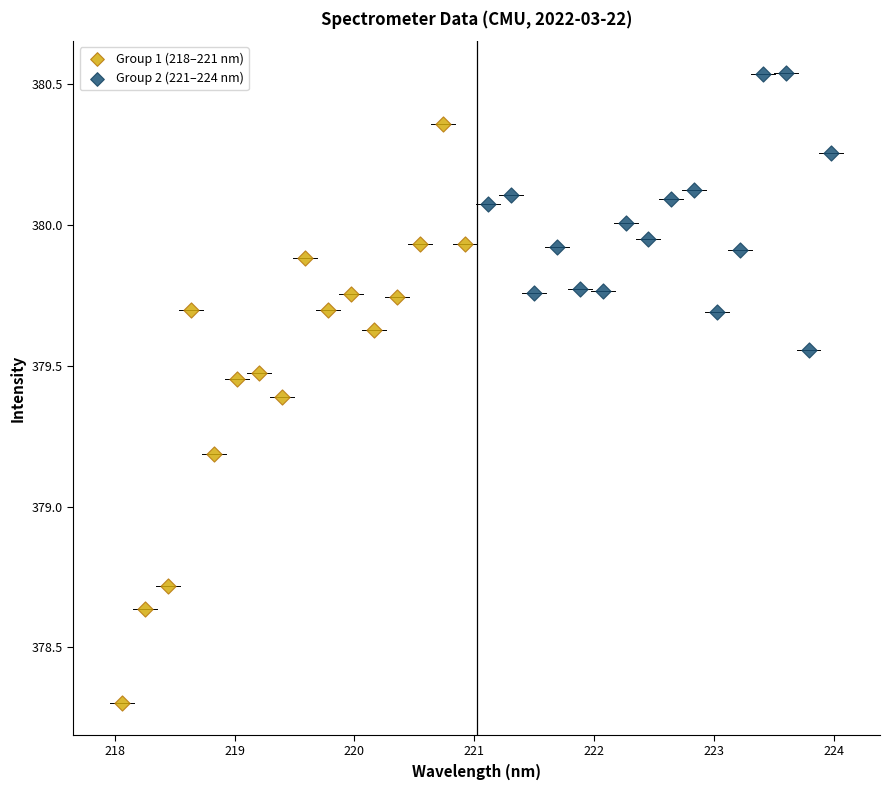

Which series has the widest spread of Y values?

Group 1 (218–221 nm)